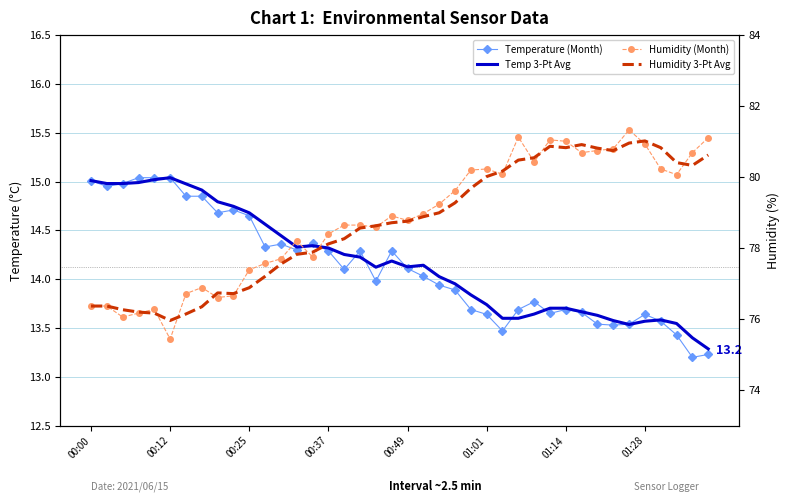

At which category is the sum across all series the highest?

34